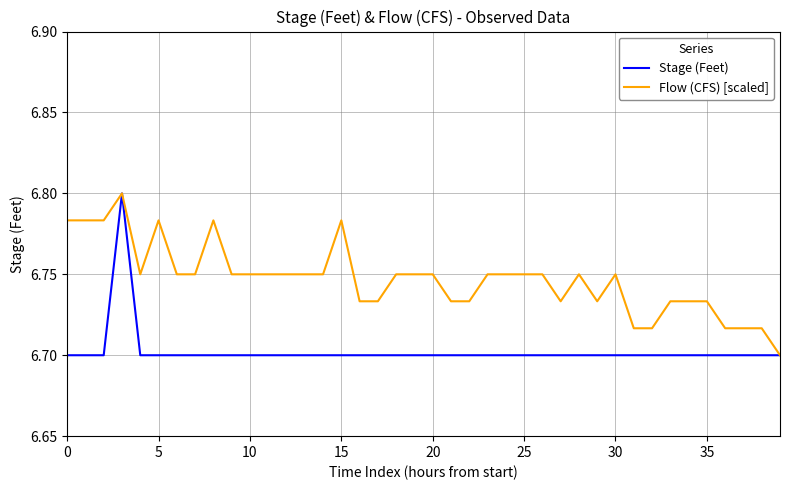

Count the Stage (Feet) values in the range 6 to 7.

40